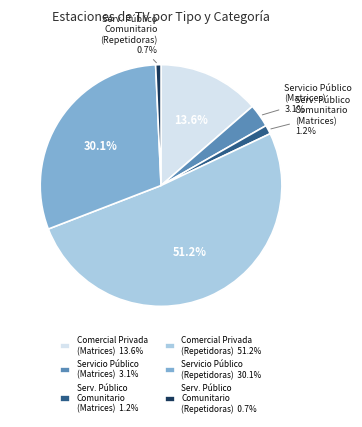

What is the largest slice in the pie chart?

Comercial Privada (Repetidoras) 51.2%